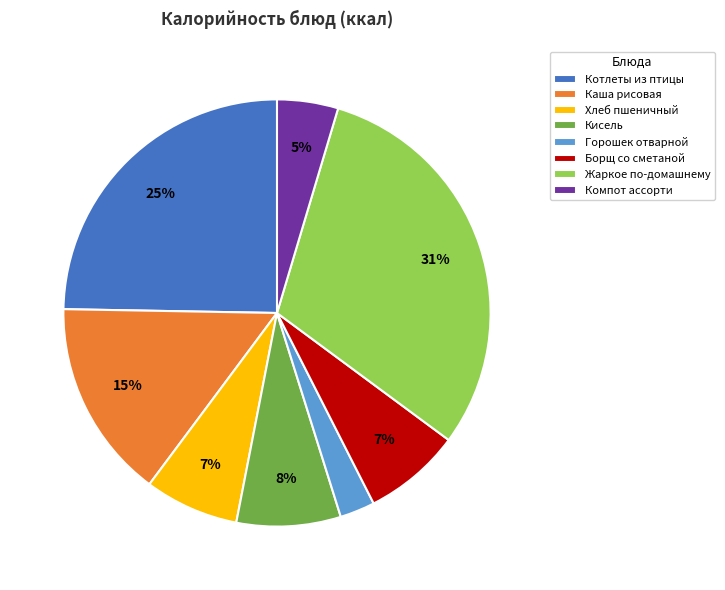

Which category has the smallest portion of the pie?

Горошек отварной